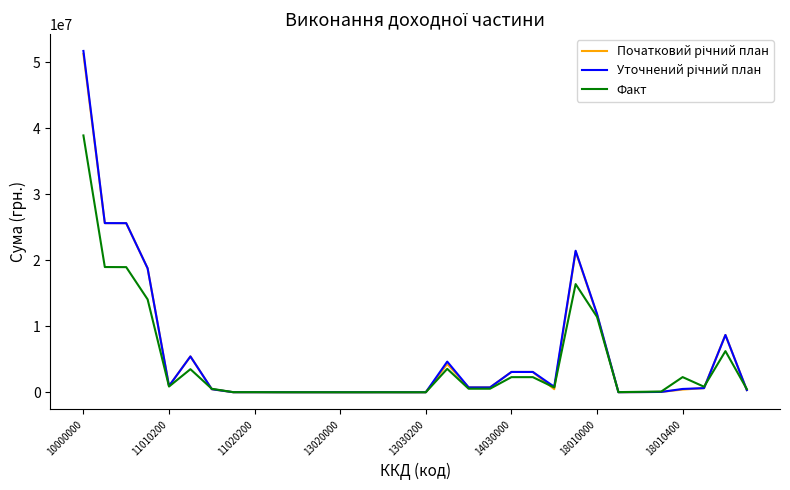

Is this an area chart (filled region under the line)?

No